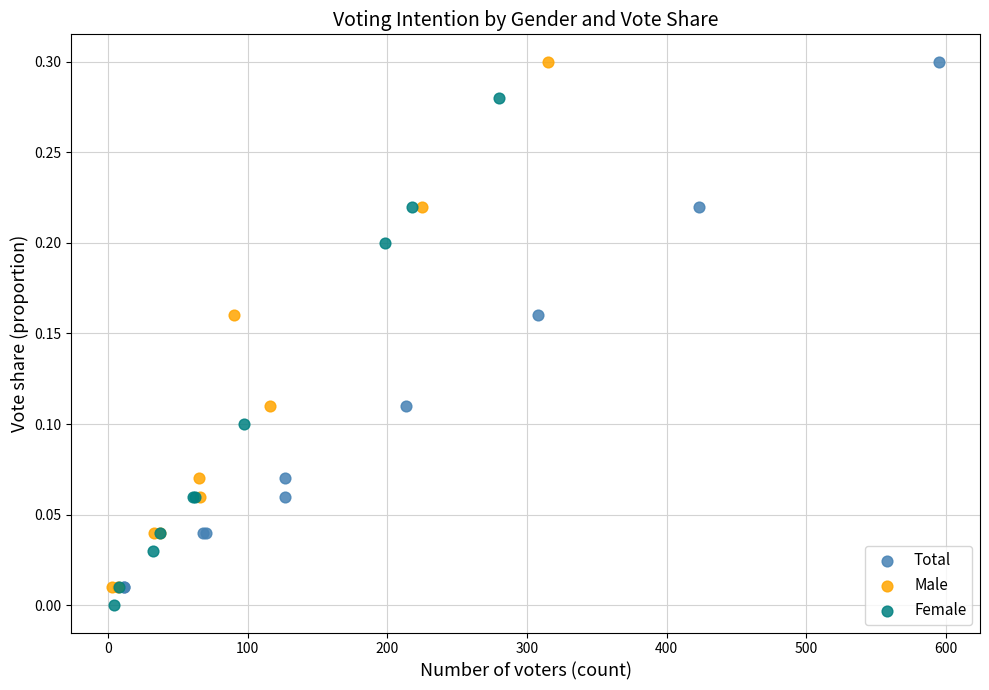

What are all the series names shown in the legend?

Total, Male, Female